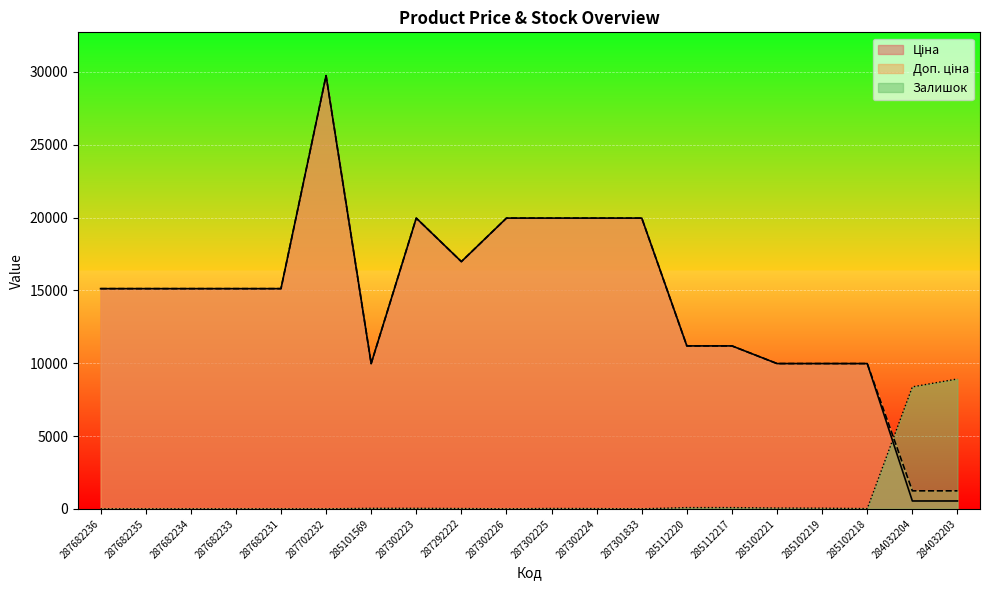

Between which two adjacent categories do Ціна and Залишок first intersect?

285102218 and 284032204